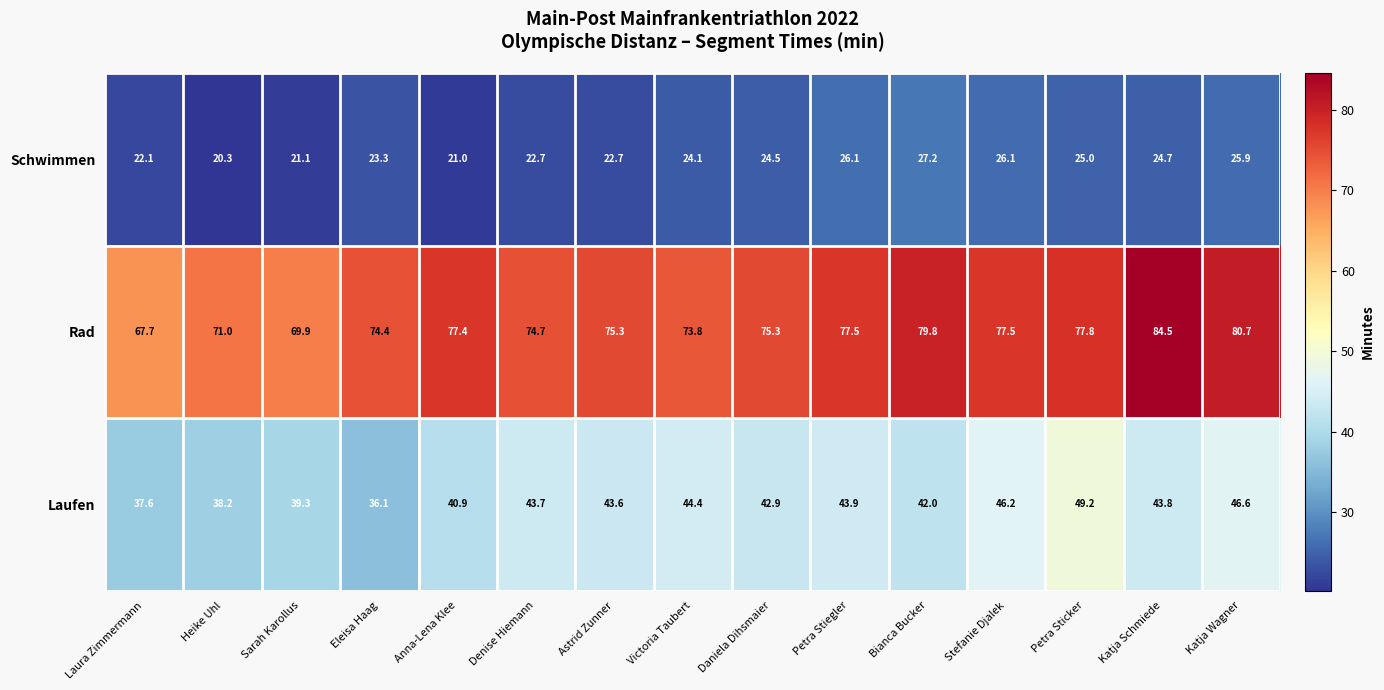

Where does the Rad series first go above 75?

Anna-Lena Klee